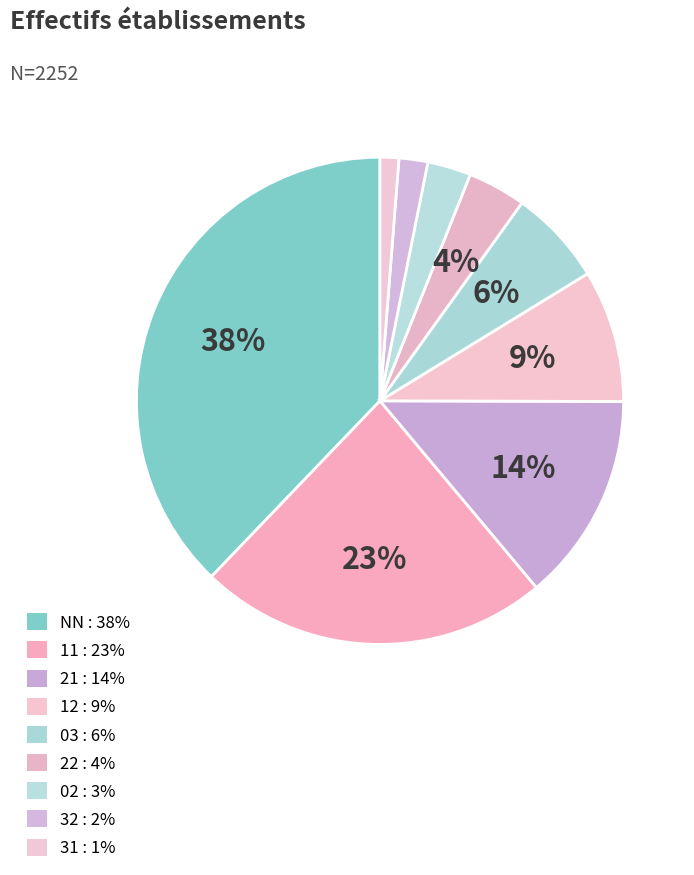

True or false: 22 accounts for 12% of the total.

False